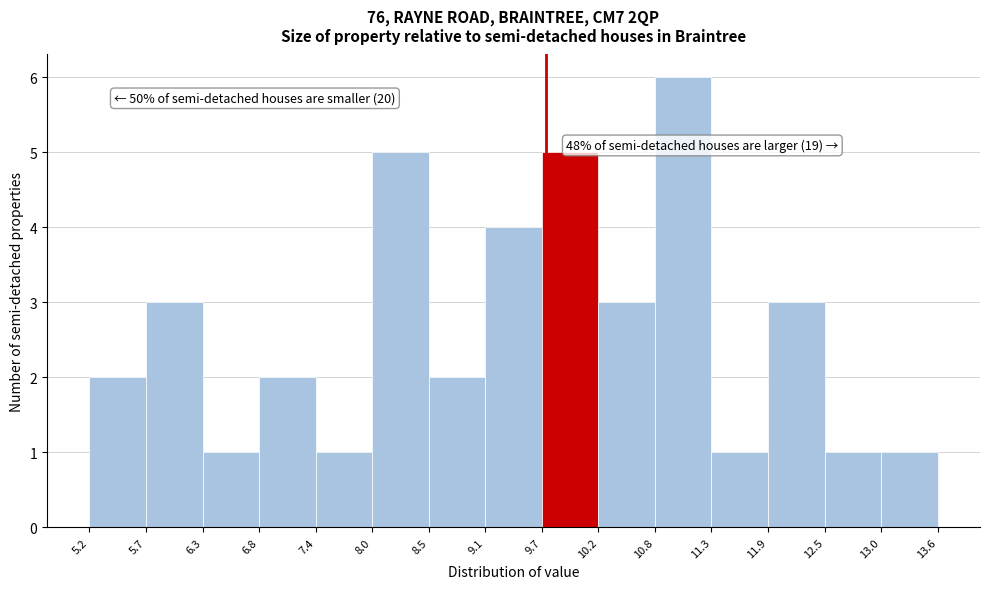

Which range on the x-axis has the tallest bar?

10.8 to 11.3